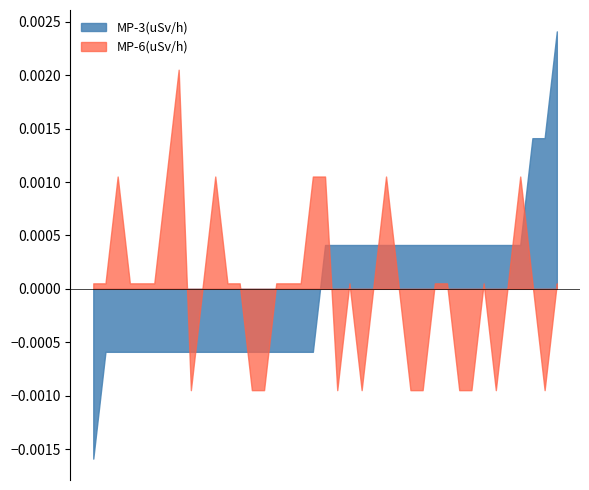

True or false: MP-6(uSv/h) and MP-3(uSv/h) intersect in this chart.

True